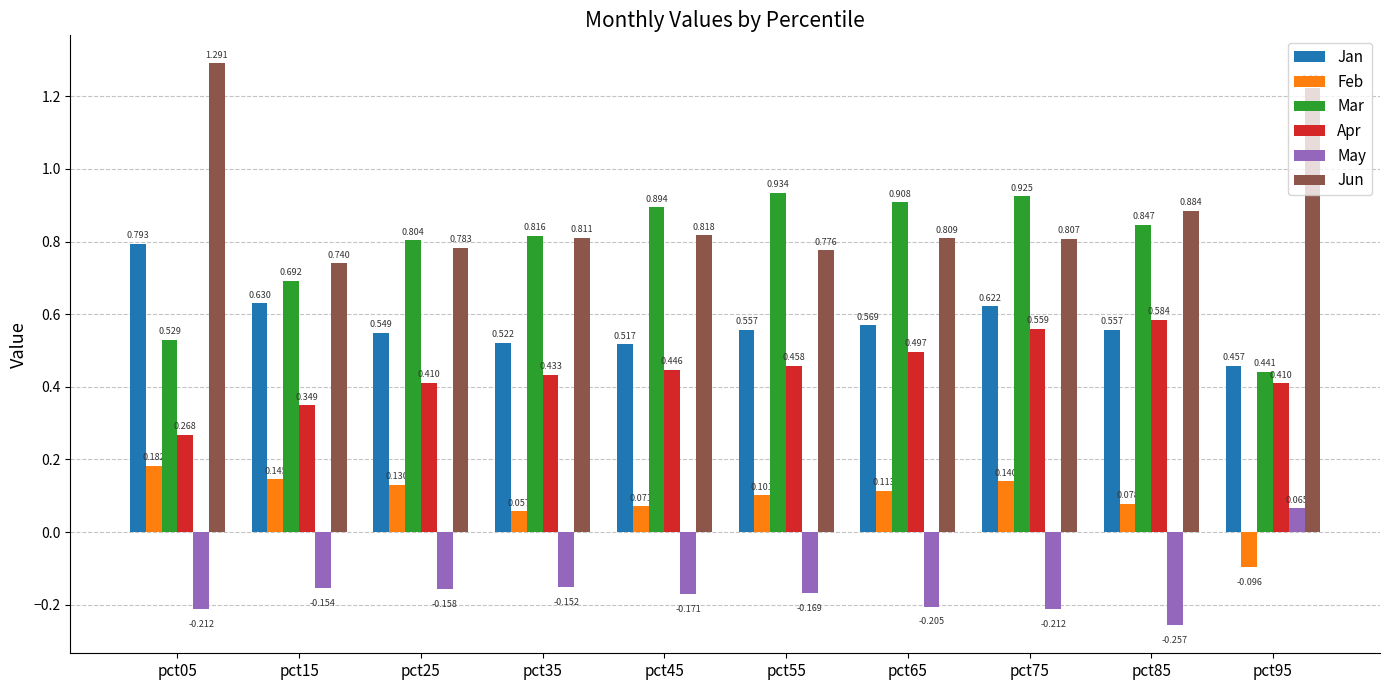

Rank the series at pct35 from highest to lowest value.

Mar, Jun, Jan, Apr, Feb, May